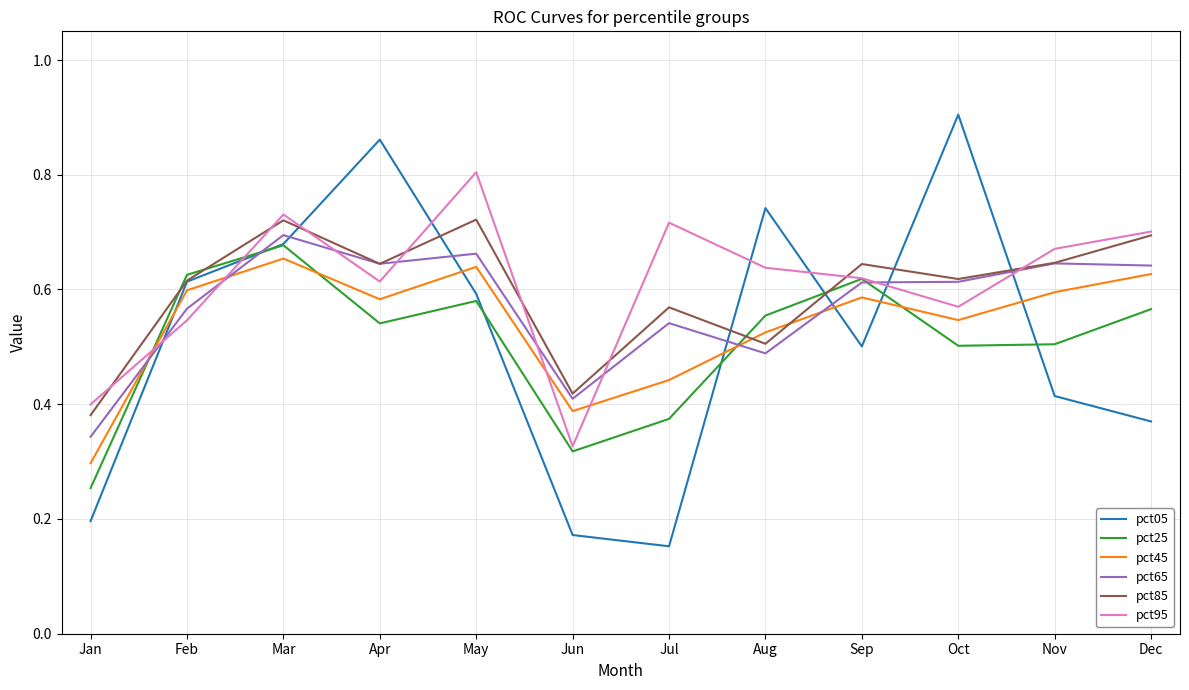

How many lines are shown in the chart?

6